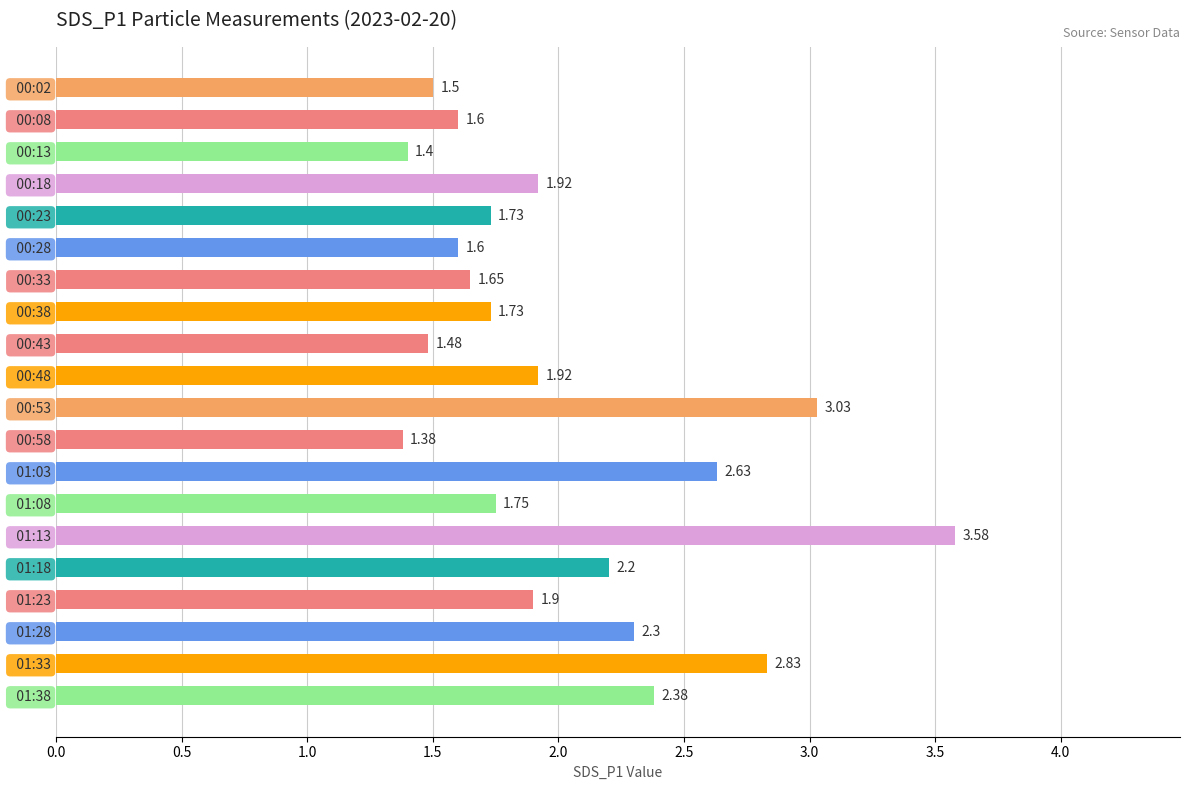

Which has a higher value,   00:58 or   01:28?

  01:28